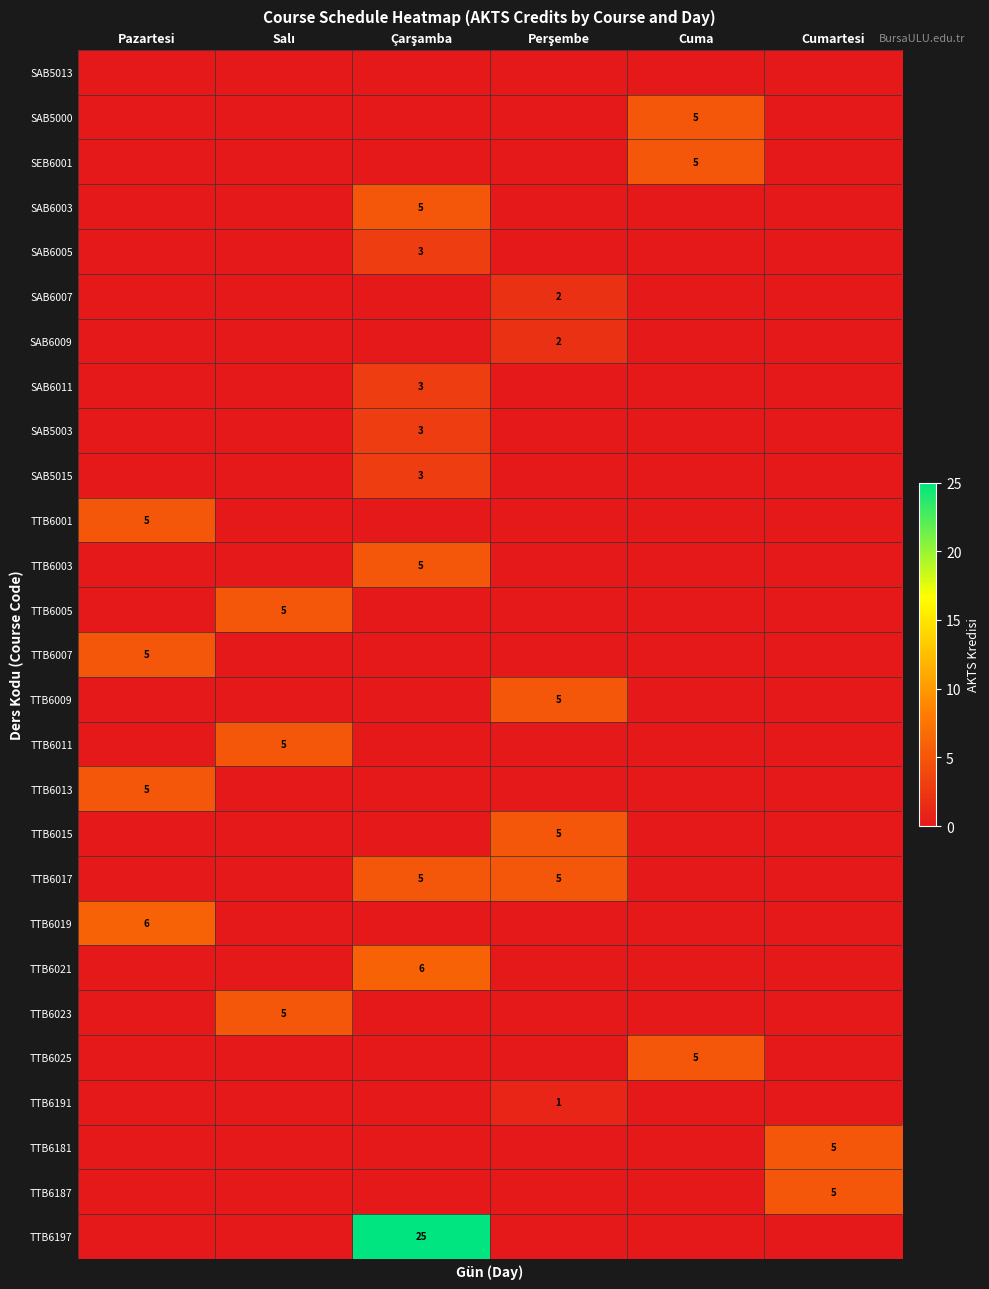

At how many categories does at least one series exceed 12?

1